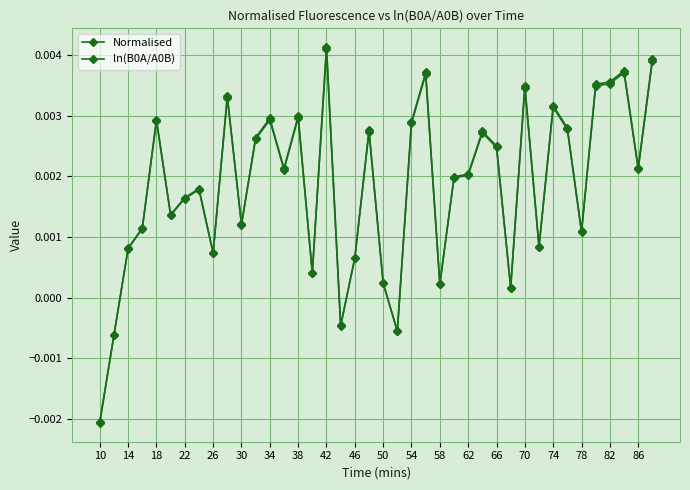

How many positive values does the ln(B0A/A0B) series have?

36